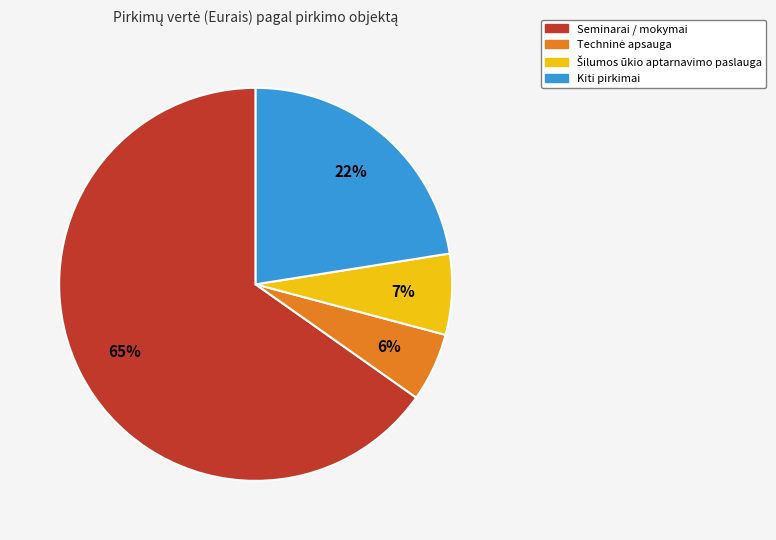

True or false: Seminarai / mokymai accounts for 65% of the total.

True